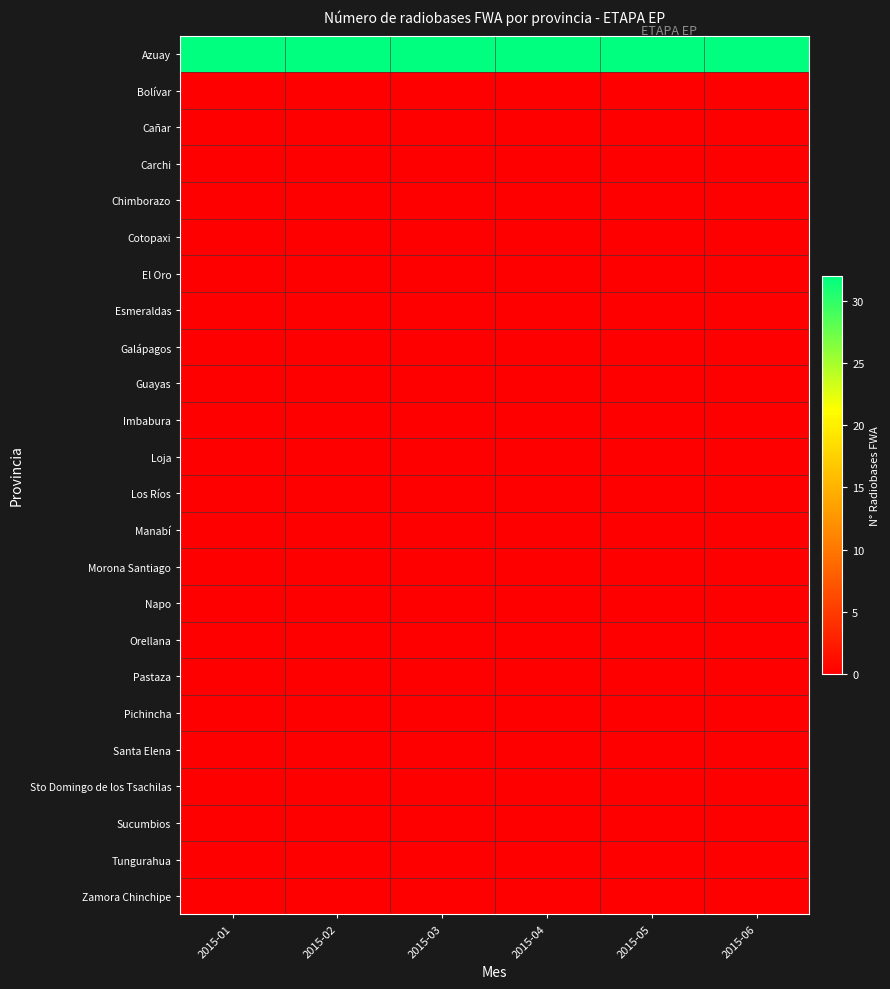

Reading left to right, what are all the values shown in this chart?

Azuay: 2015-01=32	2015-02=32	2015-03=32	2015-04=32	2015-05=32	2015-06=32
Bolívar: 2015-01=0	2015-02=0	2015-03=0	2015-04=0	2015-05=0	2015-06=0
Cañar: 2015-01=0	2015-02=0	2015-03=0	2015-04=0	2015-05=0	2015-06=0
Carchi: 2015-01=0	2015-02=0	2015-03=0	2015-04=0	2015-05=0	2015-06=0
Chimborazo: 2015-01=0	2015-02=0	2015-03=0	2015-04=0	2015-05=0	2015-06=0
Cotopaxi: 2015-01=0	2015-02=0	2015-03=0	2015-04=0	2015-05=0	2015-06=0
El Oro: 2015-01=0	2015-02=0	2015-03=0	2015-04=0	2015-05=0	2015-06=0
Esmeraldas: 2015-01=0	2015-02=0	2015-03=0	2015-04=0	2015-05=0	2015-06=0
Galápagos: 2015-01=0	2015-02=0	2015-03=0	2015-04=0	2015-05=0	2015-06=0
Guayas: 2015-01=0	2015-02=0	2015-03=0	2015-04=0	2015-05=0	2015-06=0
Imbabura: 2015-01=0	2015-02=0	2015-03=0	2015-04=0	2015-05=0	2015-06=0
Loja: 2015-01=0	2015-02=0	2015-03=0	2015-04=0	2015-05=0	2015-06=0
Los Ríos: 2015-01=0	2015-02=0	2015-03=0	2015-04=0	2015-05=0	2015-06=0
Manabí: 2015-01=0	2015-02=0	2015-03=0	2015-04=0	2015-05=0	2015-06=0
Morona Santiago: 2015-01=0	2015-02=0	2015-03=0	2015-04=0	2015-05=0	2015-06=0
Napo: 2015-01=0	2015-02=0	2015-03=0	2015-04=0	2015-05=0	2015-06=0
Orellana: 2015-01=0	2015-02=0	2015-03=0	2015-04=0	2015-05=0	2015-06=0
Pastaza: 2015-01=0	2015-02=0	2015-03=0	2015-04=0	2015-05=0	2015-06=0
Pichincha: 2015-01=0	2015-02=0	2015-03=0	2015-04=0	2015-05=0	2015-06=0
Santa Elena: 2015-01=0	2015-02=0	2015-03=0	2015-04=0	2015-05=0	2015-06=0
Sto Domingo de los Tsachilas: 2015-01=0	2015-02=0	2015-03=0	2015-04=0	2015-05=0	2015-06=0
Sucumbios: 2015-01=0	2015-02=0	2015-03=0	2015-04=0	2015-05=0	2015-06=0
Tungurahua: 2015-01=0	2015-02=0	2015-03=0	2015-04=0	2015-05=0	2015-06=0
Zamora Chinchipe: 2015-01=0	2015-02=0	2015-03=0	2015-04=0	2015-05=0	2015-06=0